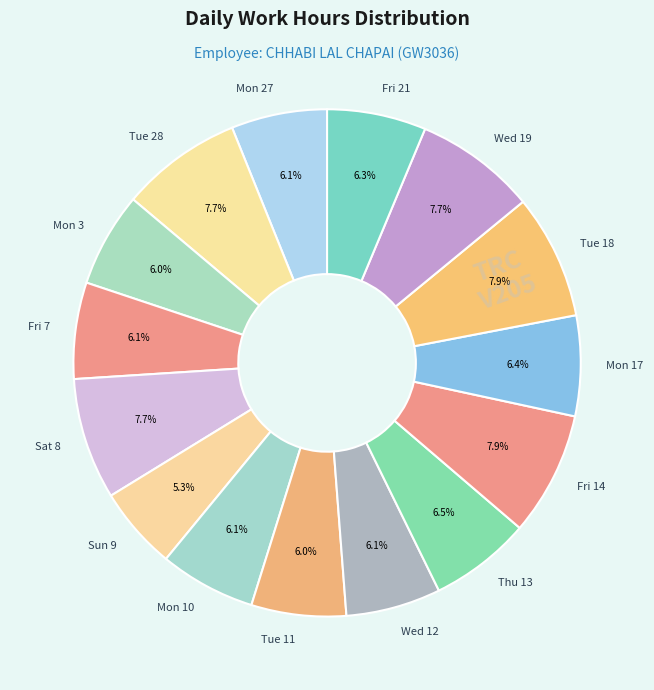

Between Fri 21 and Fri 14, which is larger?

Fri 14